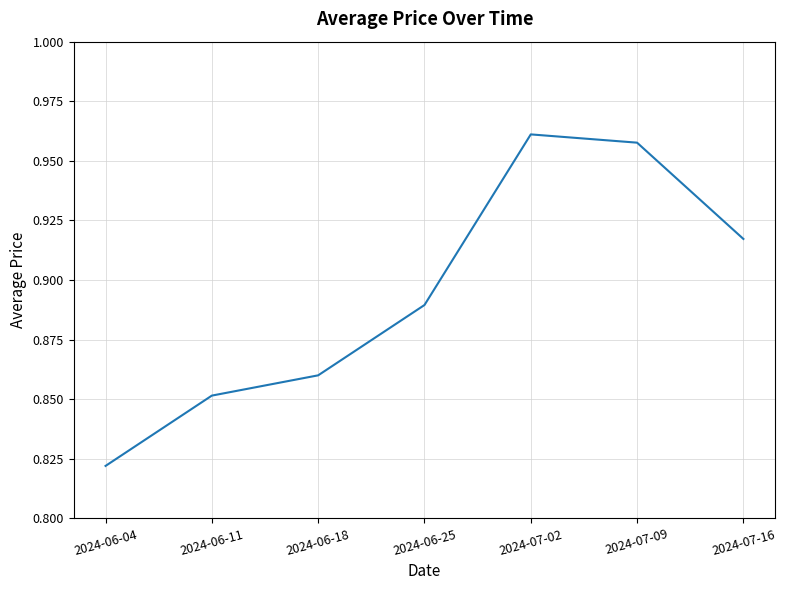

List the labels in order of value, largest first.

2024-07-02, 2024-07-09, 2024-07-16, 2024-06-25, 2024-06-18, 2024-06-11, 2024-06-04